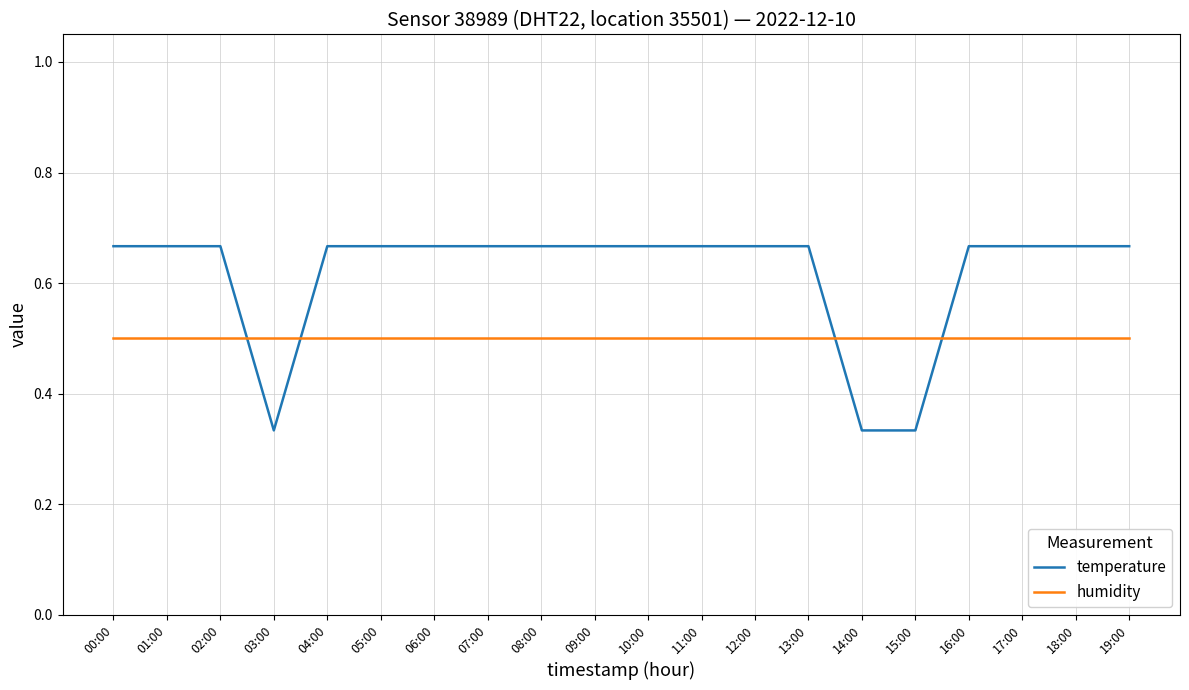

What position from the left is 03:00?

4